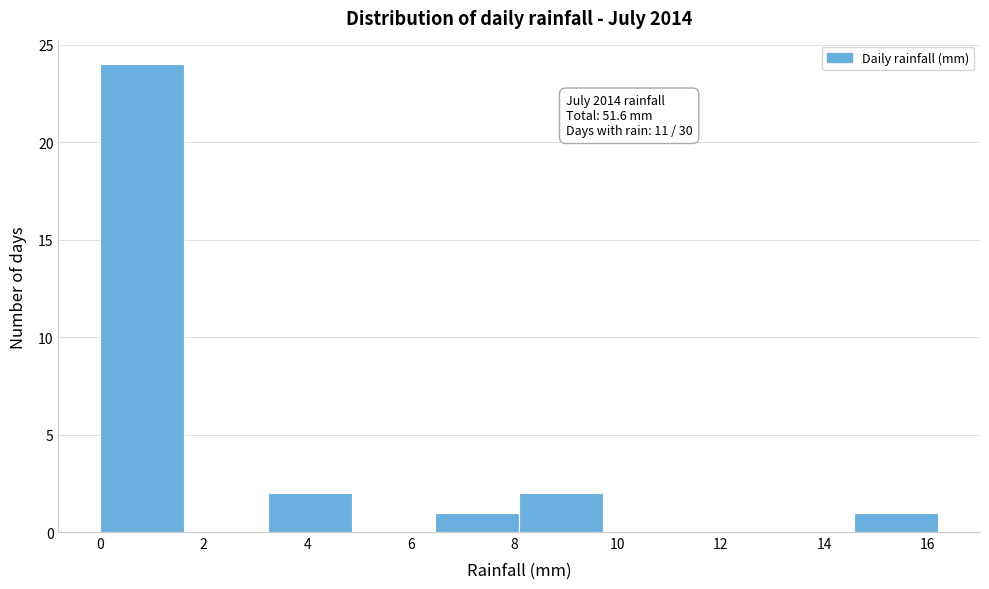

Over which range of the x-axis is the bar tallest?

0.00 to 1.62